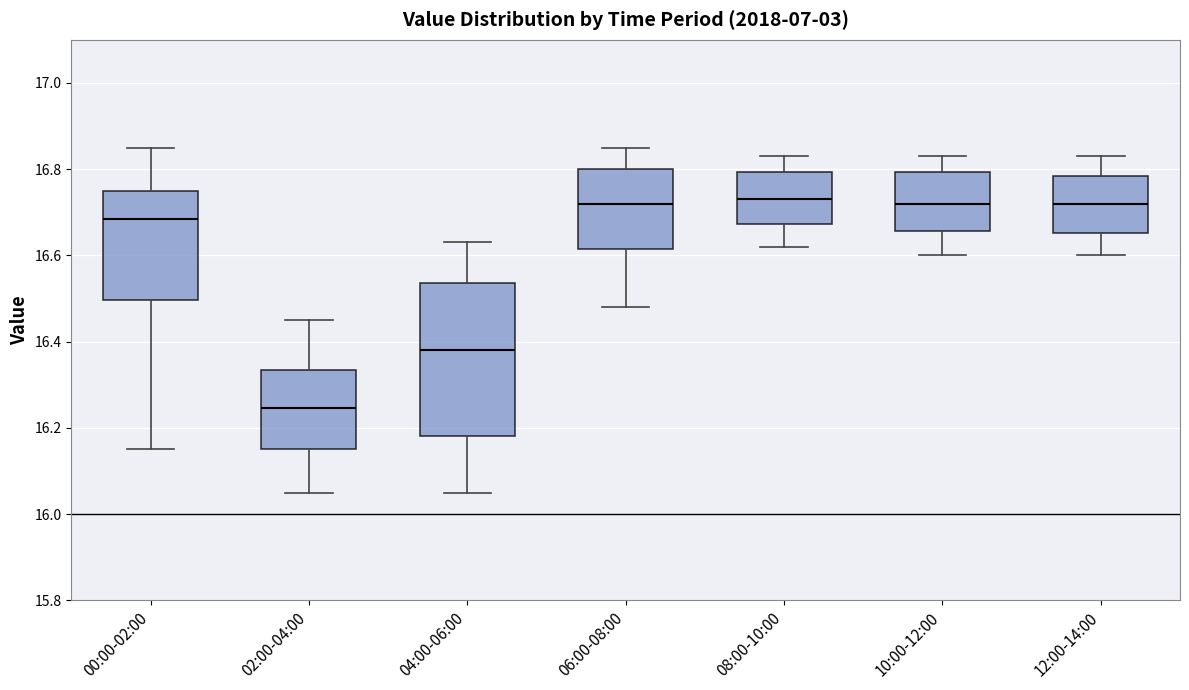

Reading left to right, transcribe this box plot: for each box, give where its median line is, the range the box spans, and where its two whiskers end, as read against the y-axis. The values are not printed on the chart, so give them approximately, as read against the axis.

00:00-02:00: median 16.68, box 16.50 to 16.76, whiskers 16.16 to 16.86
02:00-04:00: median 16.24, box 16.16 to 16.34, whiskers 16.06 to 16.46
04:00-06:00: median 16.38, box 16.18 to 16.54, whiskers 16.06 to 16.64
06:00-08:00: median 16.72, box 16.62 to 16.80, whiskers 16.48 to 16.86
08:00-10:00: median 16.74, box 16.68 to 16.80, whiskers 16.62 to 16.84
10:00-12:00: median 16.72, box 16.66 to 16.80, whiskers 16.60 to 16.84
12:00-14:00: median 16.72, box 16.66 to 16.78, whiskers 16.60 to 16.84